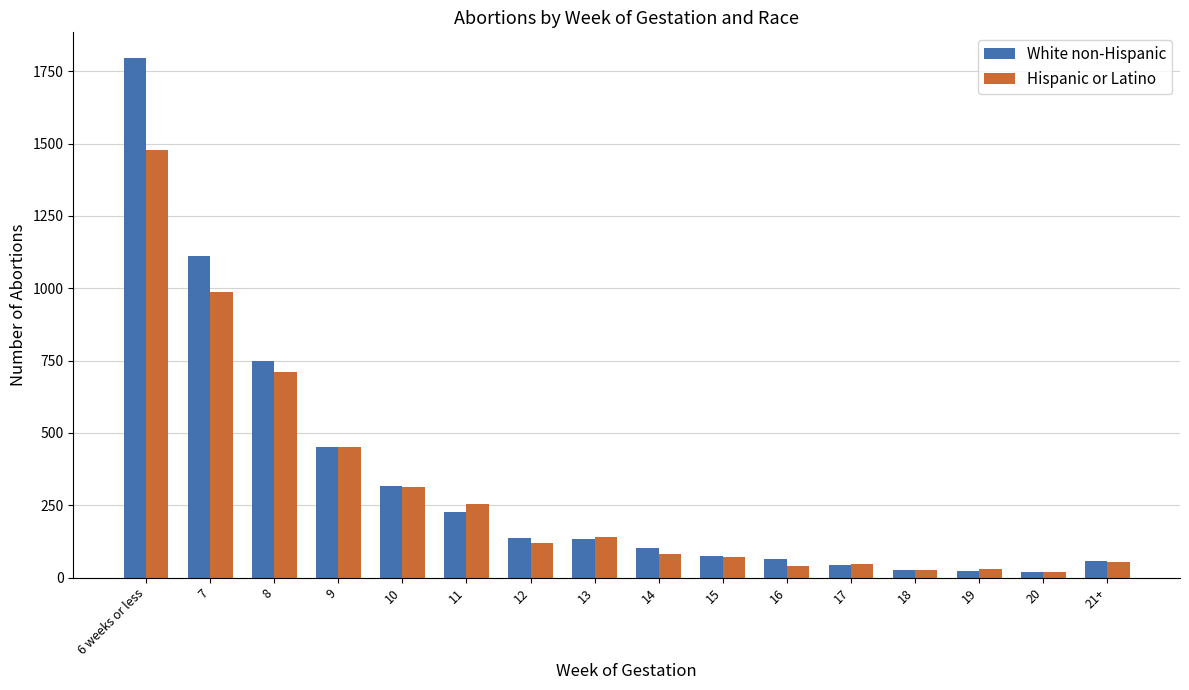

What is the label of the 9th bar from the right?

13